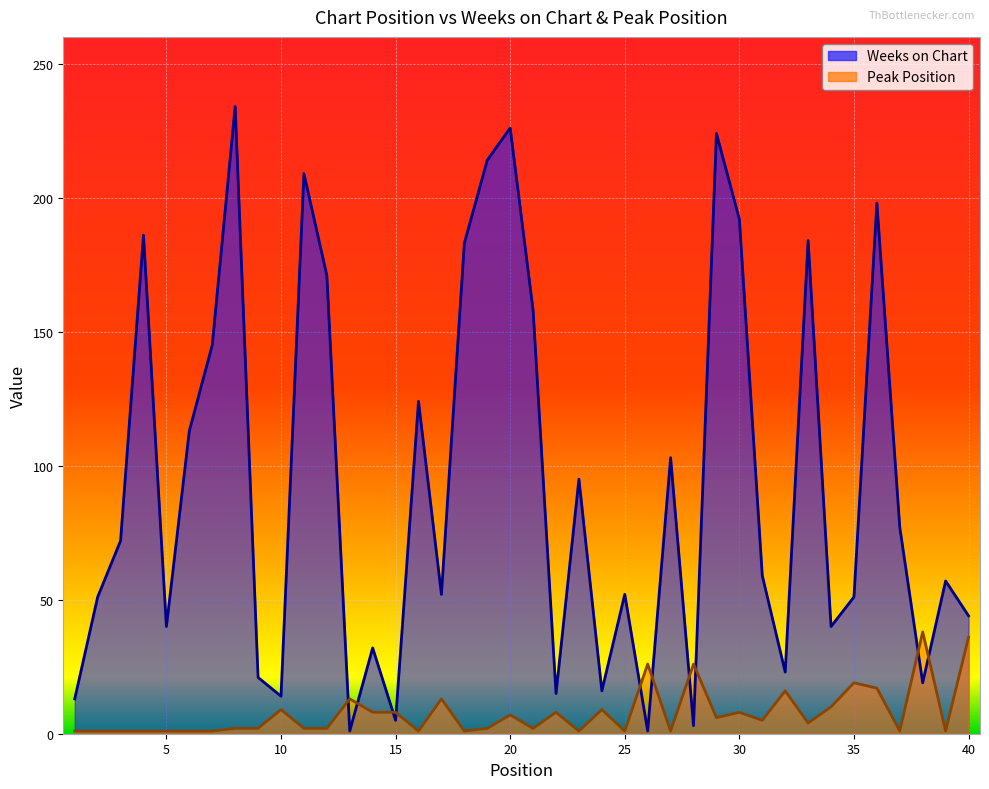

Reading left to right, extract all data points from this chart.

Weeks on Chart: 13	51	72	186	40	113	145	234	21	14	209	171	1	32	5	124	52	183	214	226	158	15	95	16	52	1	103	3	224	192	59	23	184	40	51	198	77	19	57	44
Peak Position: 1	1	1	1	1	1	1	2	2	9	2	2	13	8	8	1	13	1	2	7	2	8	1	9	1	26	1	26	6	8	5	16	4	10	19	17	1	38	1	36